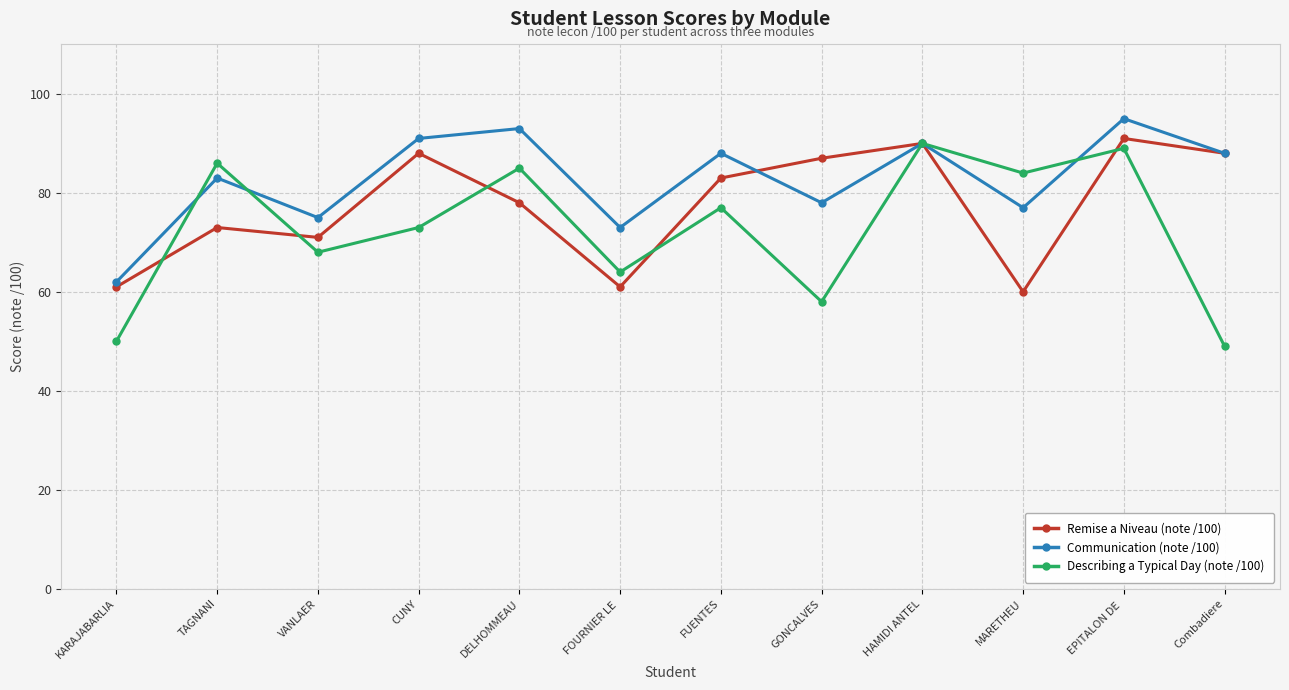

Which series changed the most between DELHOMMEAU and EPITALON DE ?

Remise a Niveau (note /100)